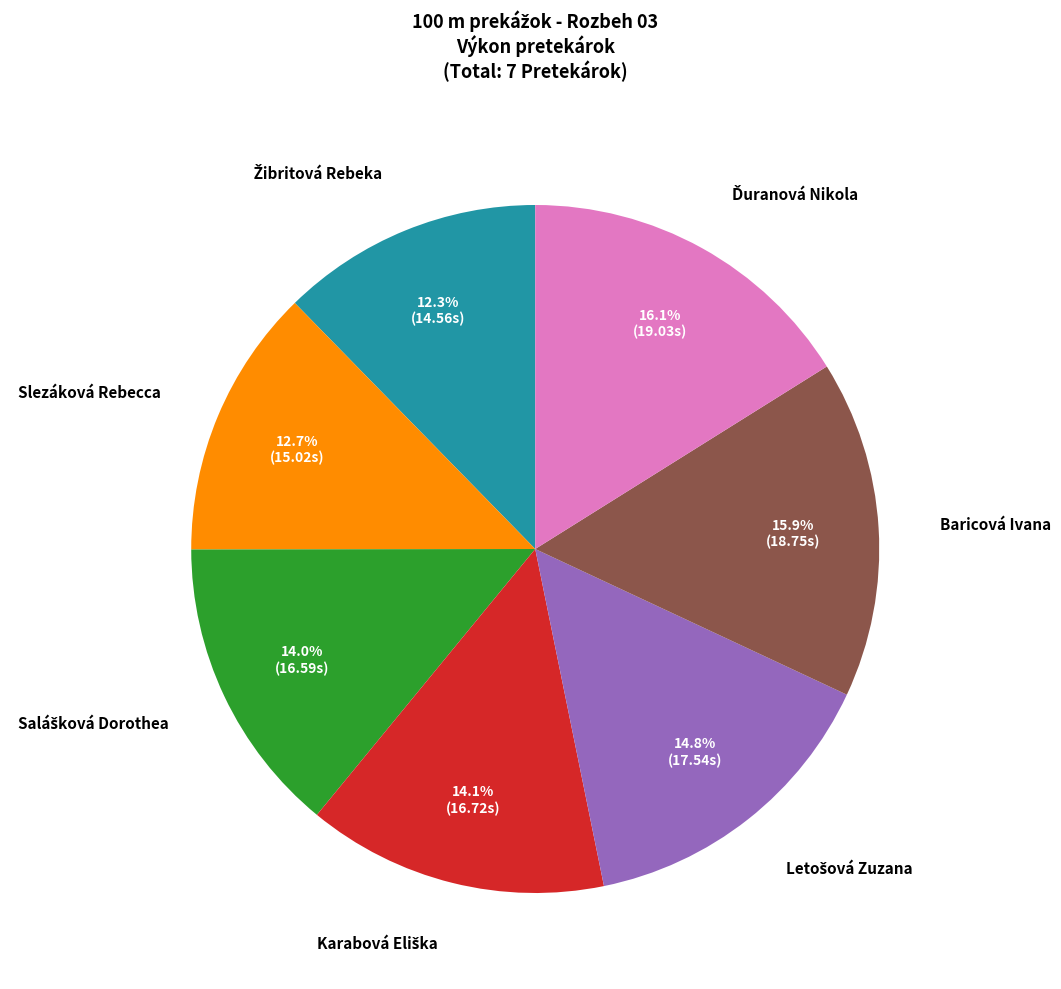

Is there any slice that represents more than half of the pie?

No